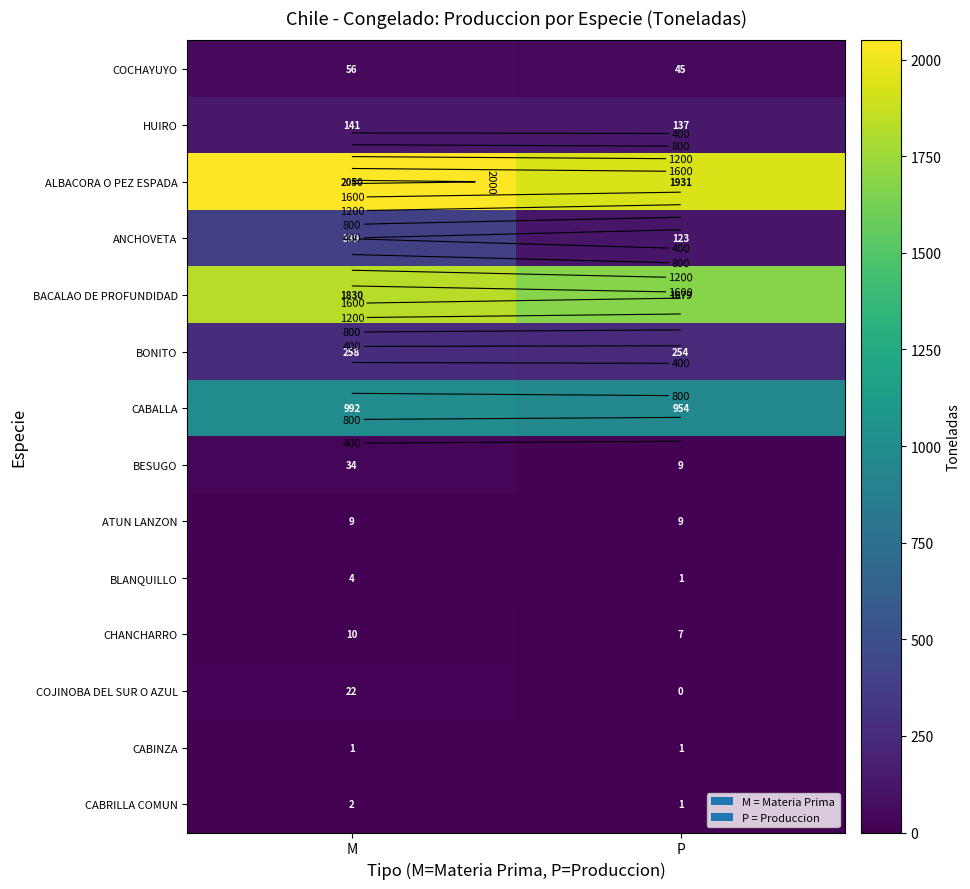

What is the difference between the maximum and minimum values in the BONITO series?

4